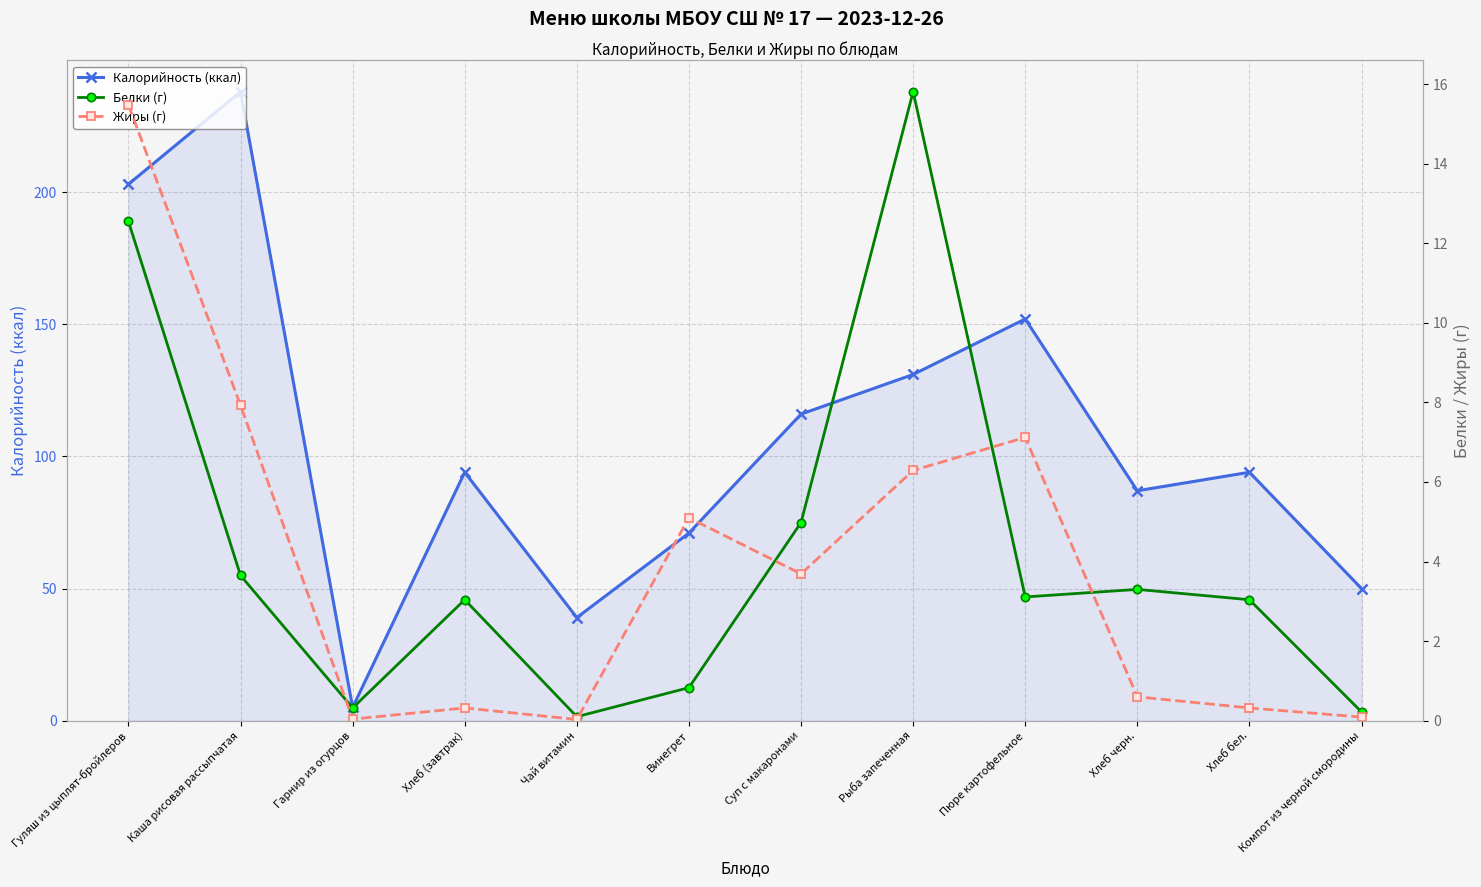

True or false: Белки (г) and Калорийность (ккал) cross at least once.

False